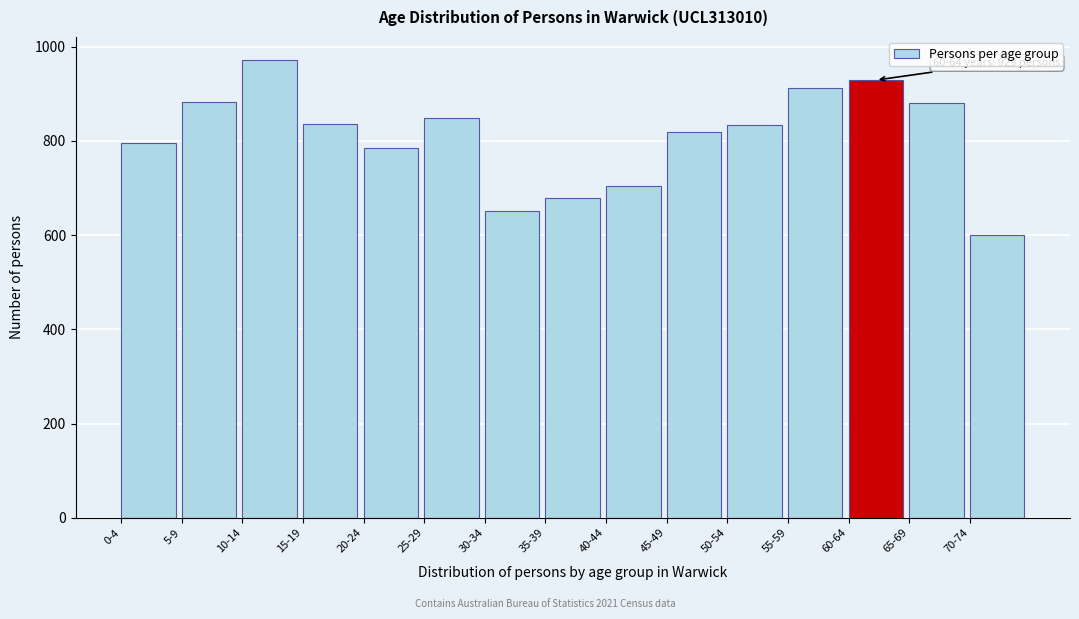

What is the label of the 15th bar from the left?

70-74